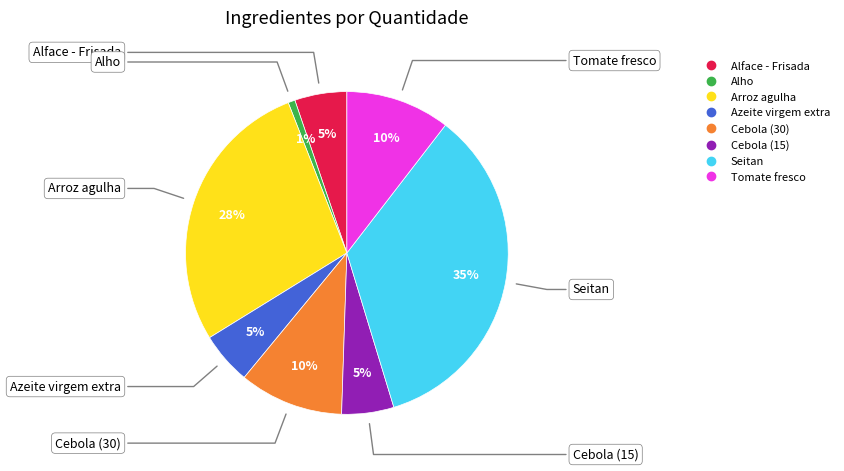

Is Tomate fresco the majority of the pie?

No